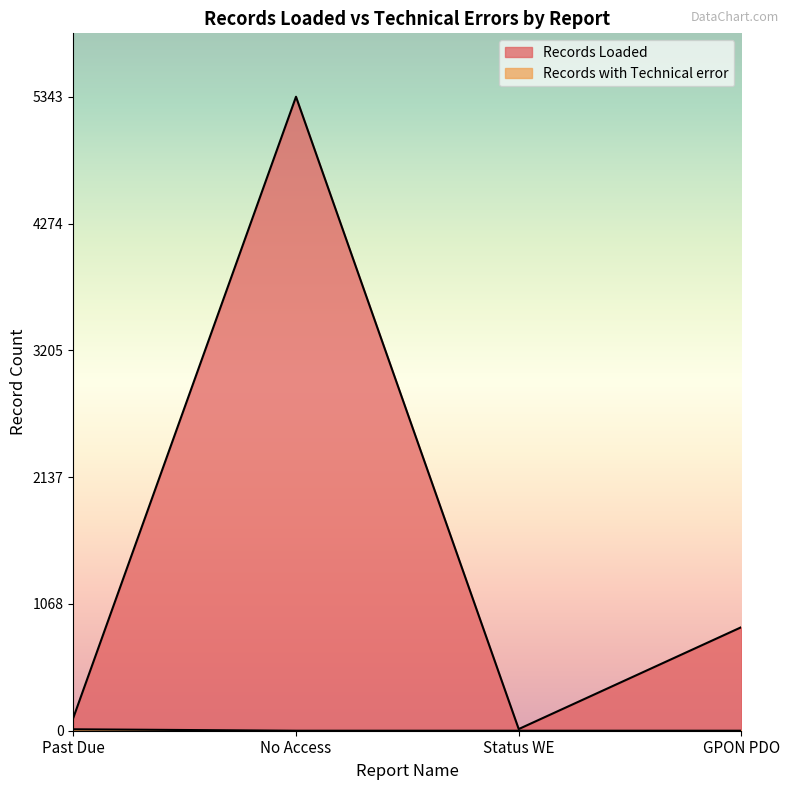

What is the difference between the maximum and minimum values in the Records with Technical error series?

12